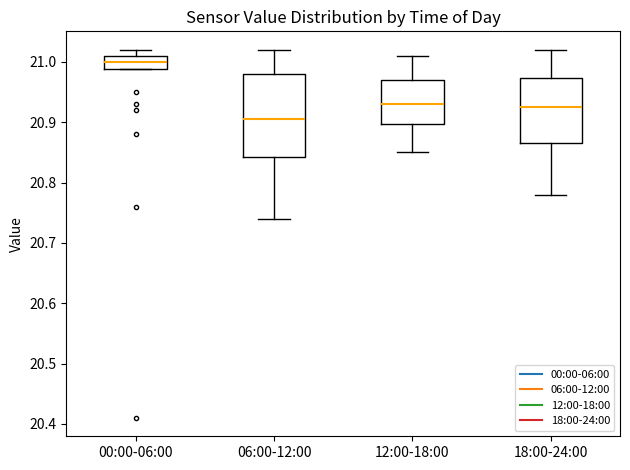

Reading left to right, read every box against the y-axis: the position of its median line, the range the box covers, and the ends of its whiskers. The values are not printed on the chart, so give them approximately, as read against the axis.

00:00-06:00: median 21.00, box 20.99 to 21.01, whiskers 20.99 to 21.02
06:00-12:00: median 20.91, box 20.84 to 20.98, whiskers 20.74 to 21.02
12:00-18:00: median 20.93, box 20.90 to 20.97, whiskers 20.85 to 21.01
18:00-24:00: median 20.93, box 20.87 to 20.97, whiskers 20.78 to 21.02